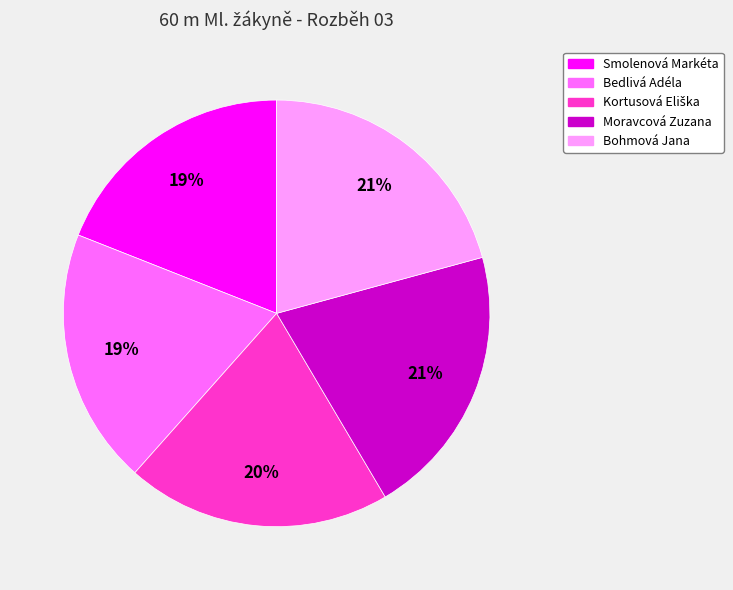

Is it true that Moravcová Zuzana is 21% of the pie?

True